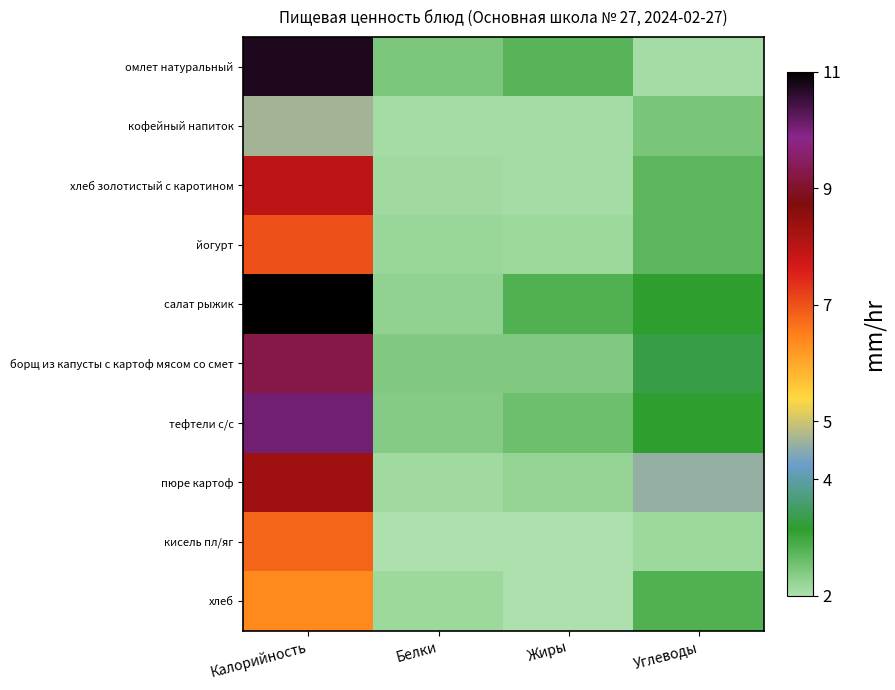

List the series in order of their peak value, highest first.

салат рыжик, омлет натуральный, тефтели с/с, борщ из капусты с картоф мясом со смет, пюре картоф, хлеб золотистый с каротином, йогурт, кисель пл/яг, хлеб, кофейный напиток